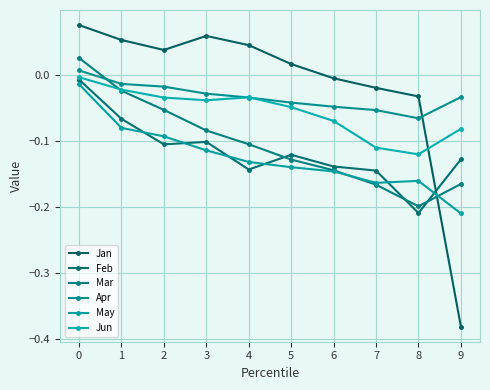

How many distinct data groups are displayed?

6